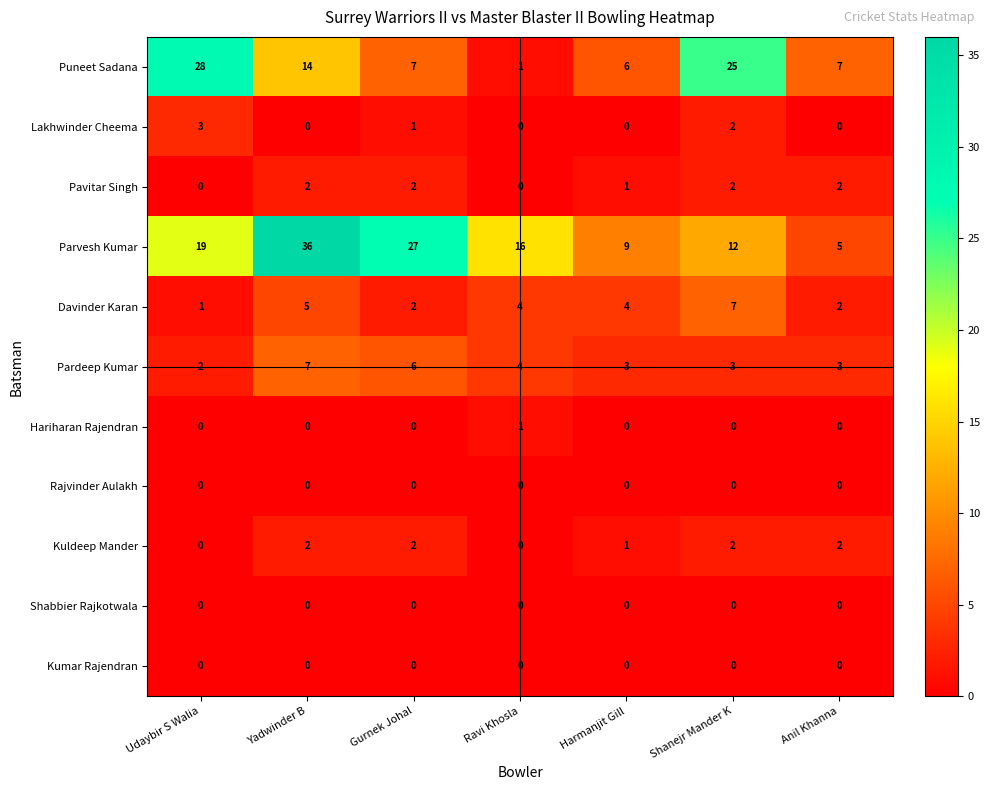

At how many categories does at least one series exceed 2?

7